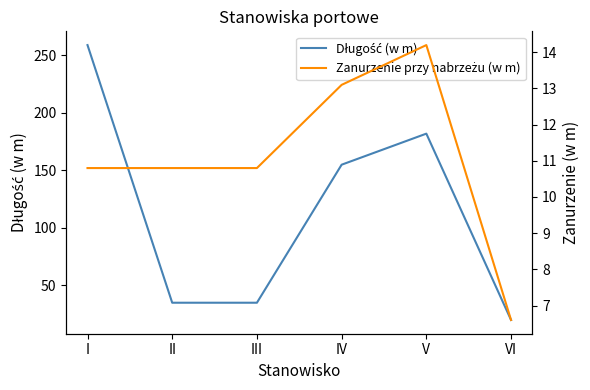

At which category is the sum across all series the highest?

I